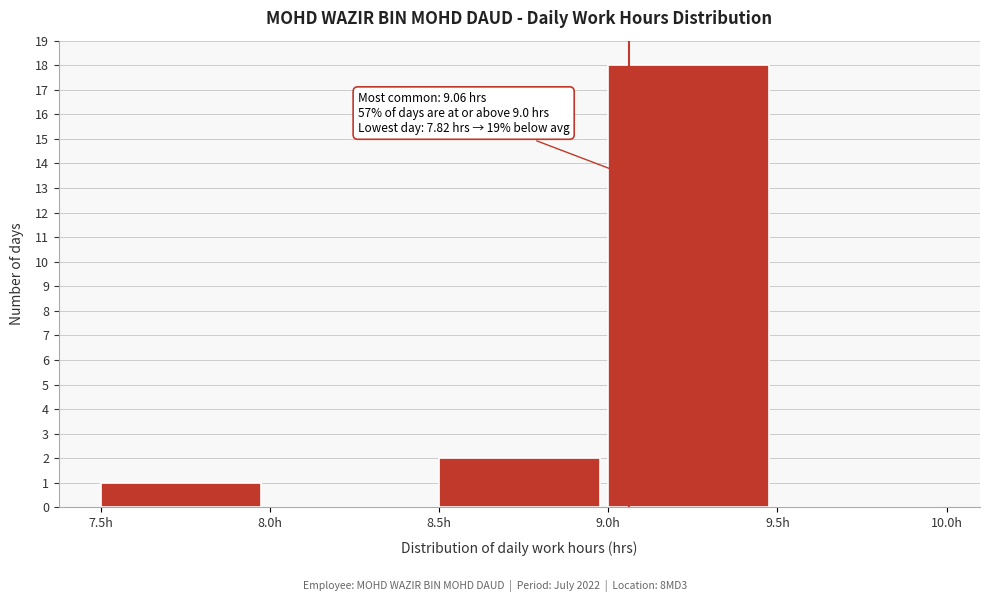

Which range on the x-axis has the tallest bar?

9.0 to 9.5